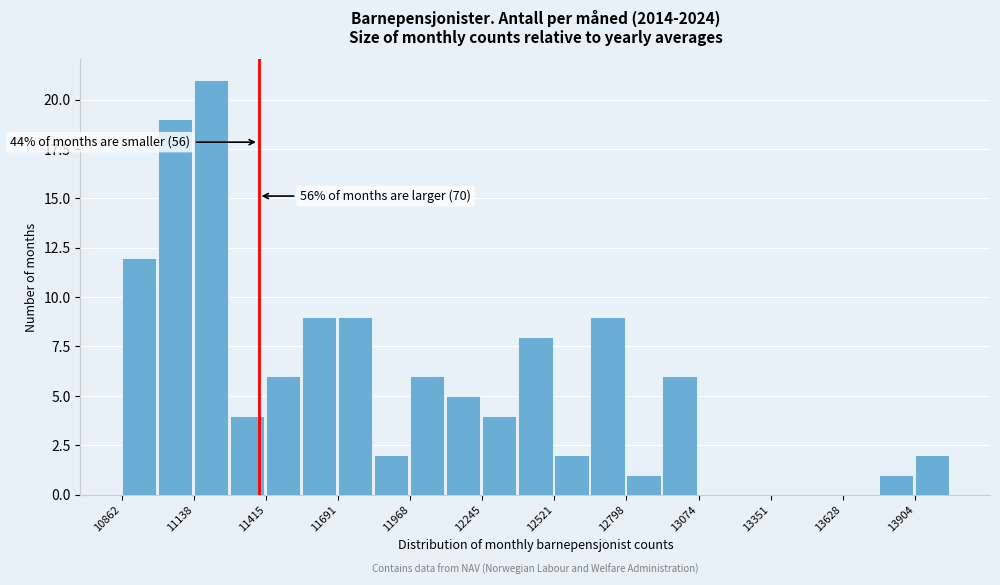

Read against the x-axis, roughly where is the centre of the tallest bar?

11200